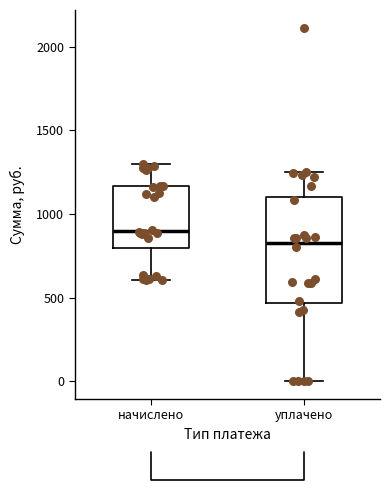

Where does the upper whisker of the box for начислено end on the y-axis? The values are not printed on the chart, so give them approximately, as read against the axis.

1300